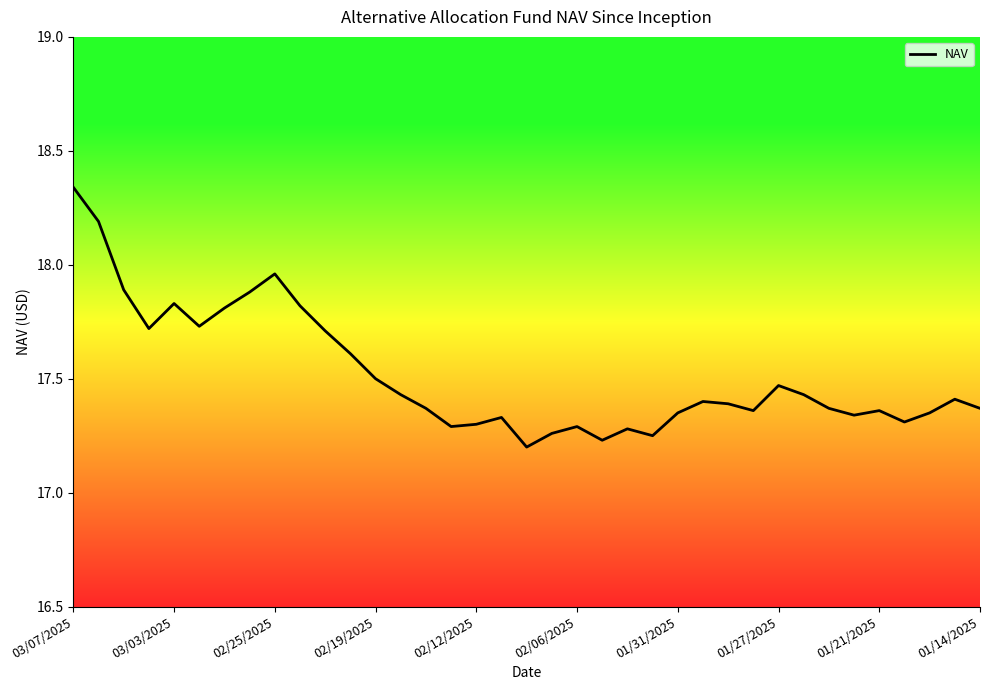

What is the difference between the maximum and minimum values?

1.1